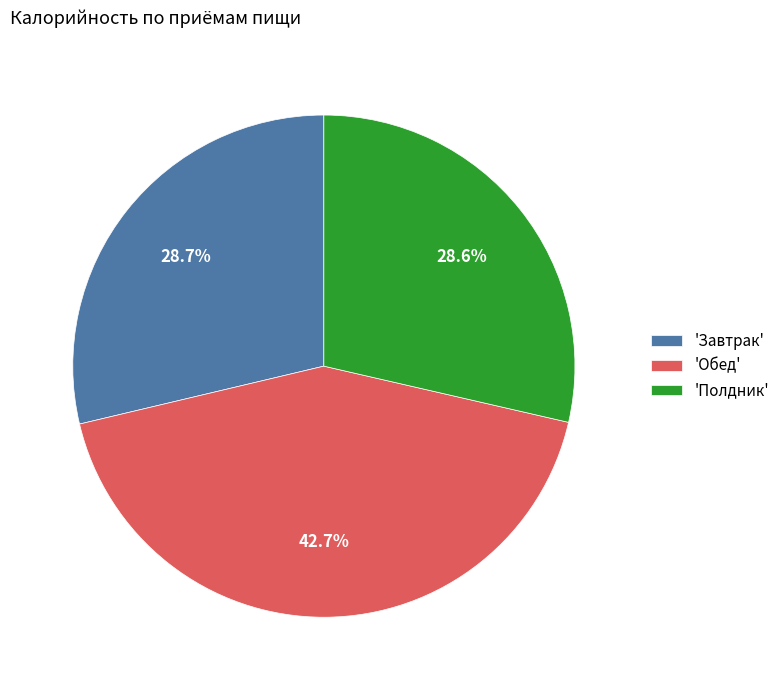

Which slice is the largest?

'Обед'